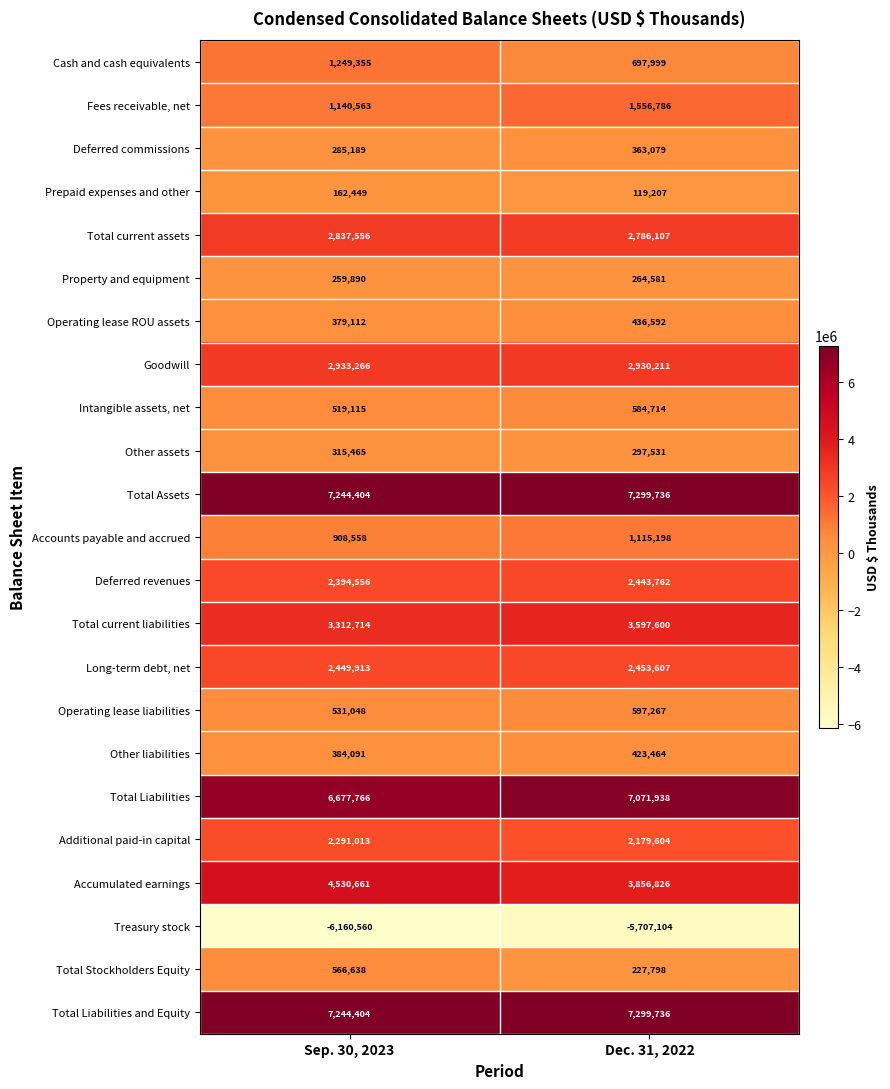

Which series changed the most between Sep. 30, 2023 and Dec. 31, 2022?

Accumulated earnings